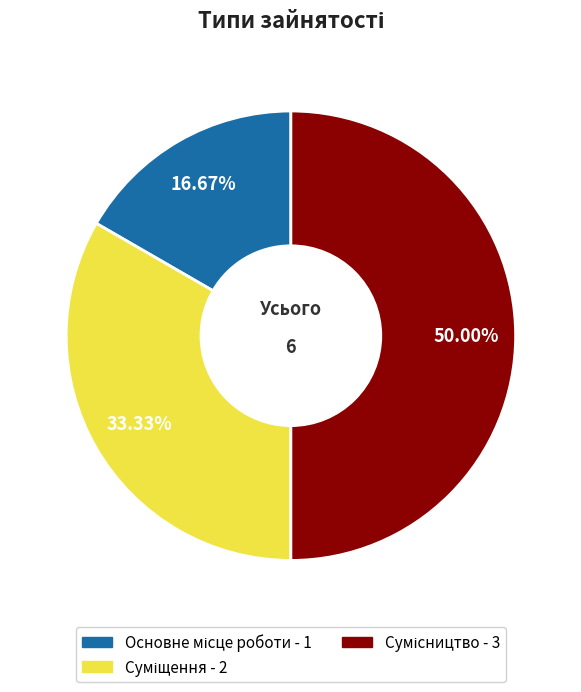

What is the smallest slice in the pie chart?

Основне місце роботи